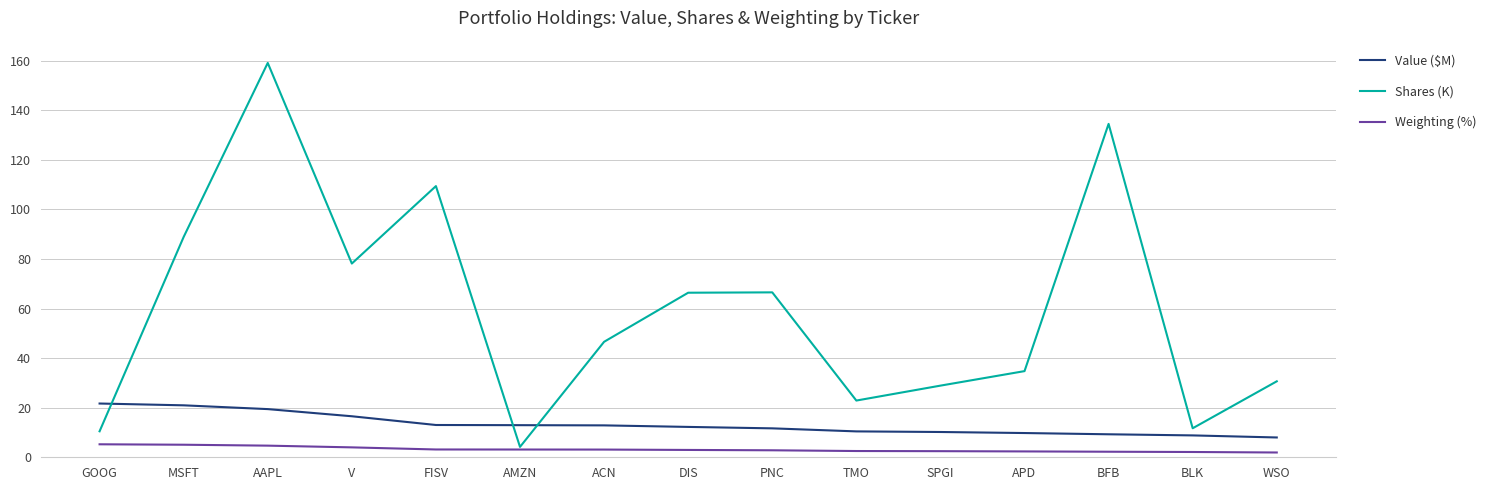

How many lines are shown in the chart?

3